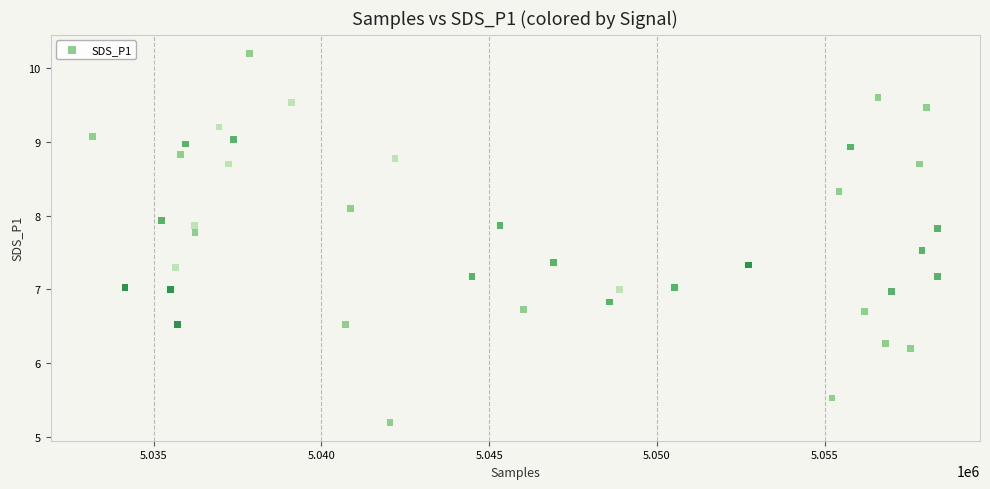

What is the range of X values (max minus min)?

25178.0